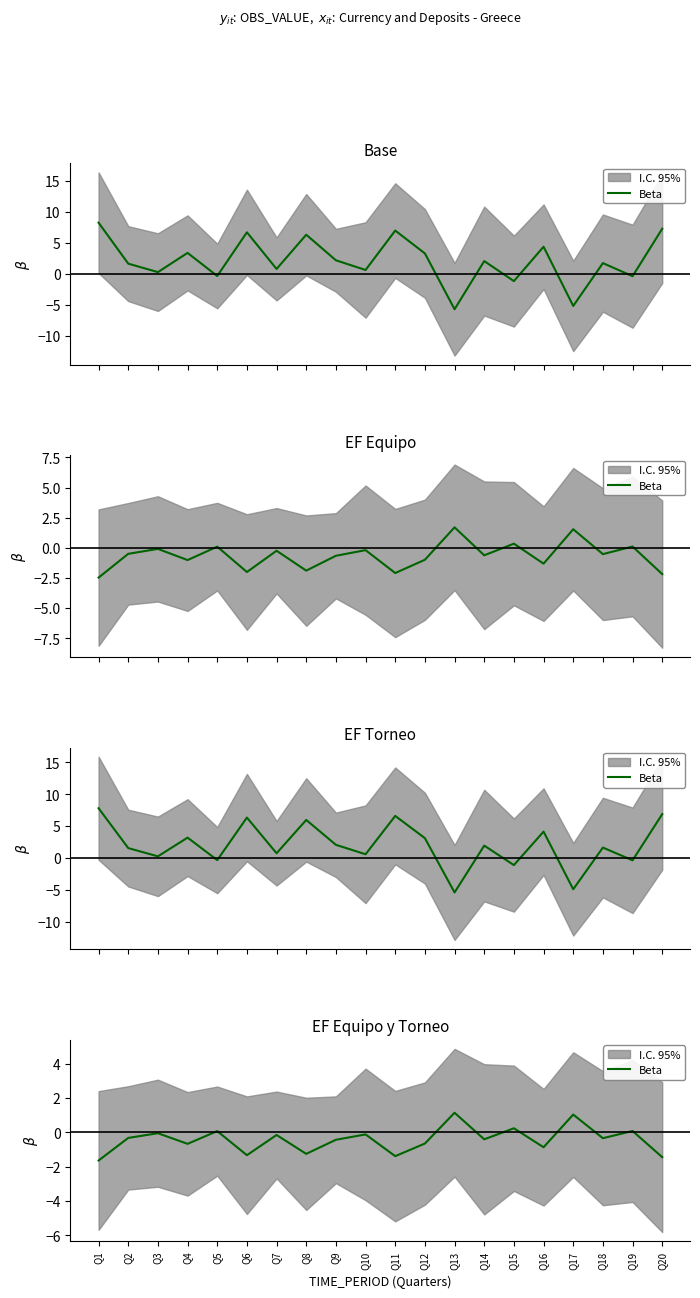

Is it true that the value at Q18 is -0.5?

False